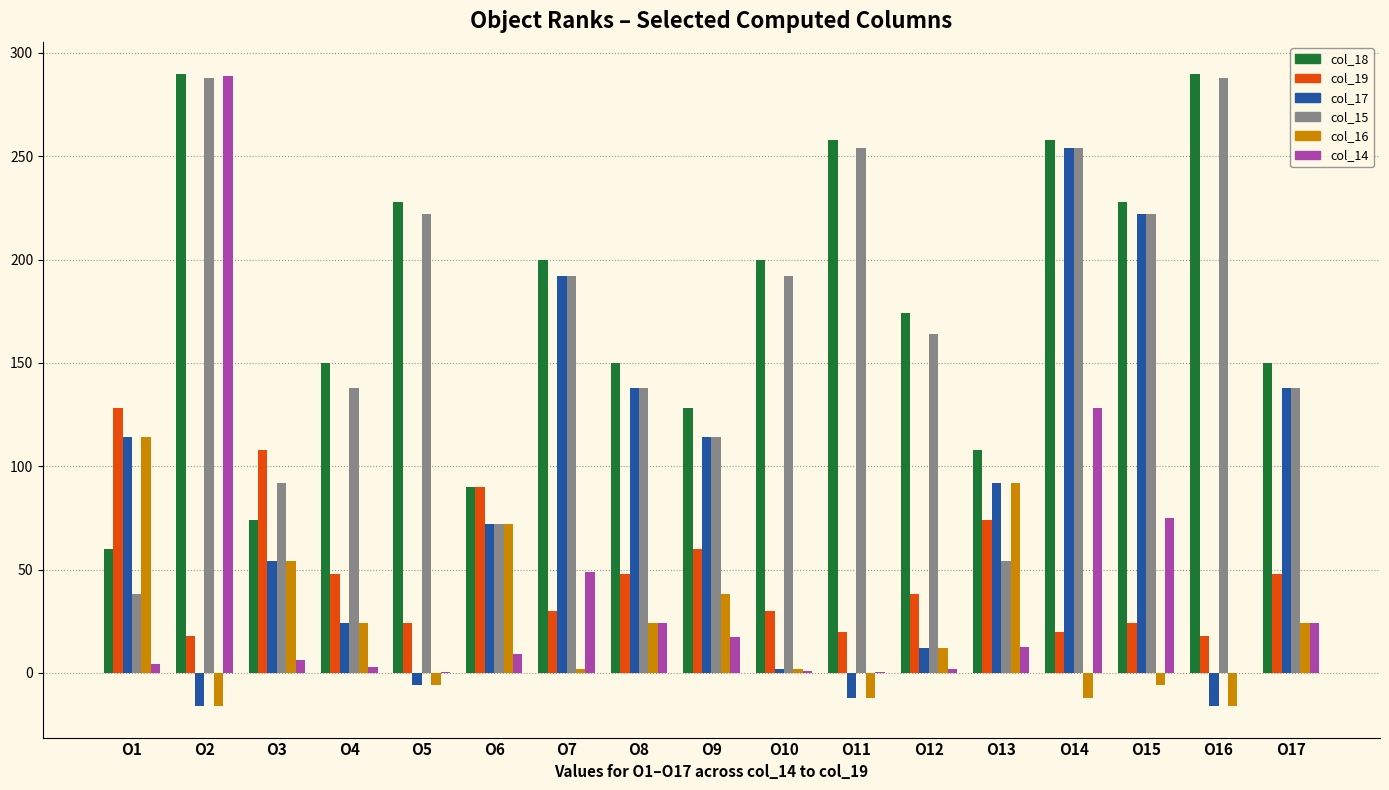

Is the value of col_15 at O10 greater than the value of col_18 at O11?

No